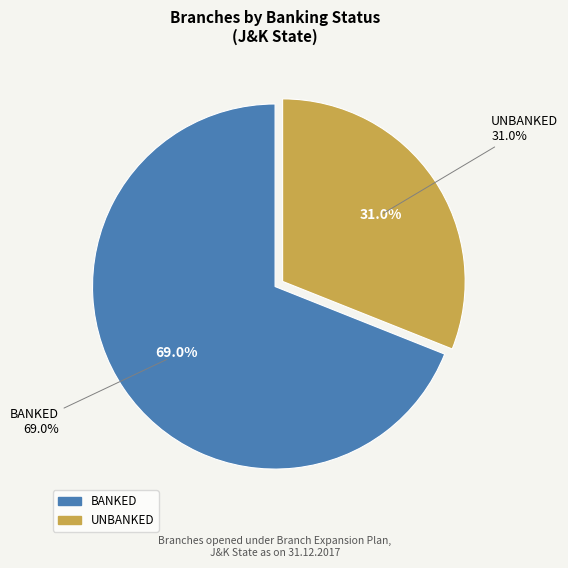

Is it true that UNBANKED is 45% of the pie?

False